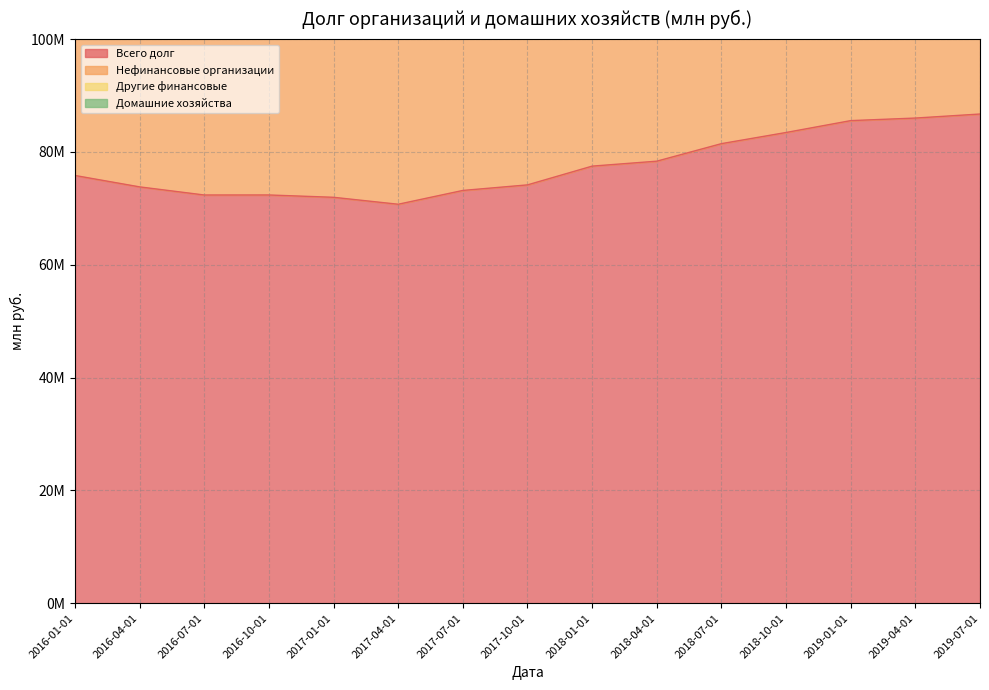

What is the difference between the second highest and minimum values in the Другие финансовые series?

3879871